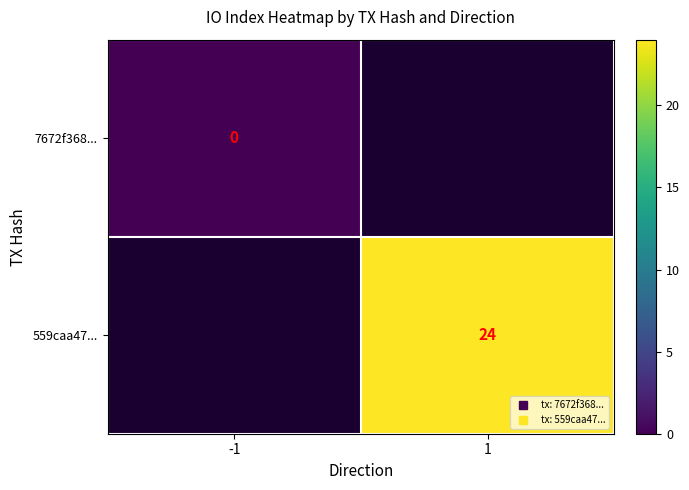

Is it true that 559caa47... equals 24.0 at 1?

True